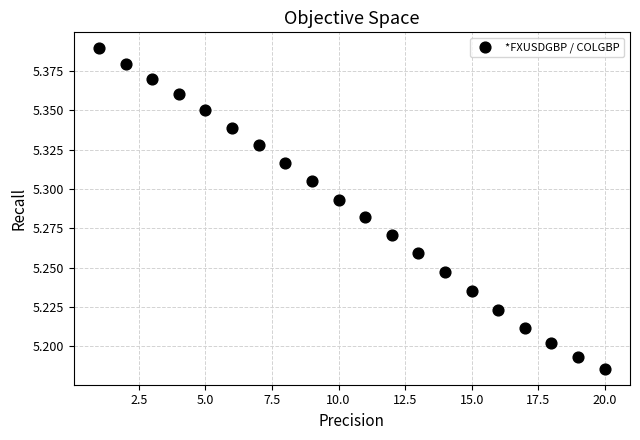

What is the range of X values (max minus min)?

19.0